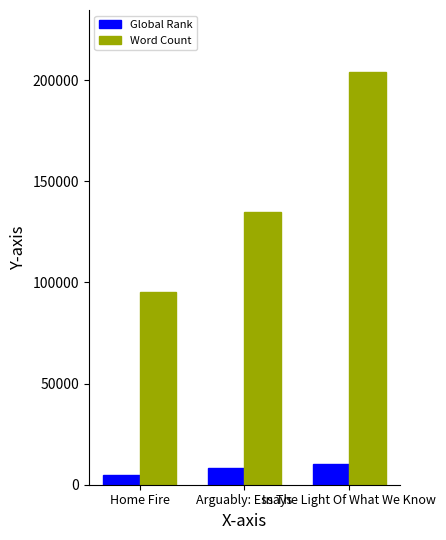

Does the chart contain stacked bars?

No